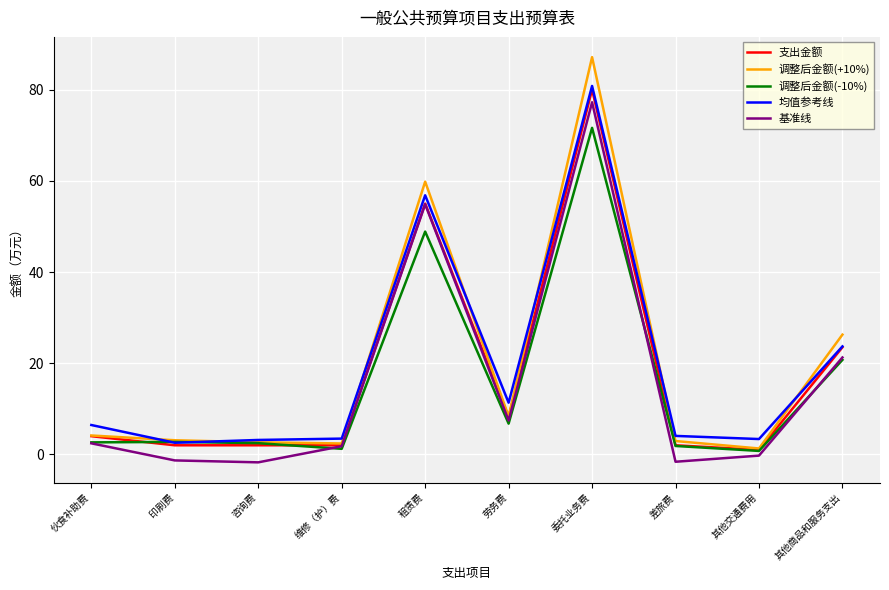

Which label corresponds to the largest value in the chart?

委托业务费